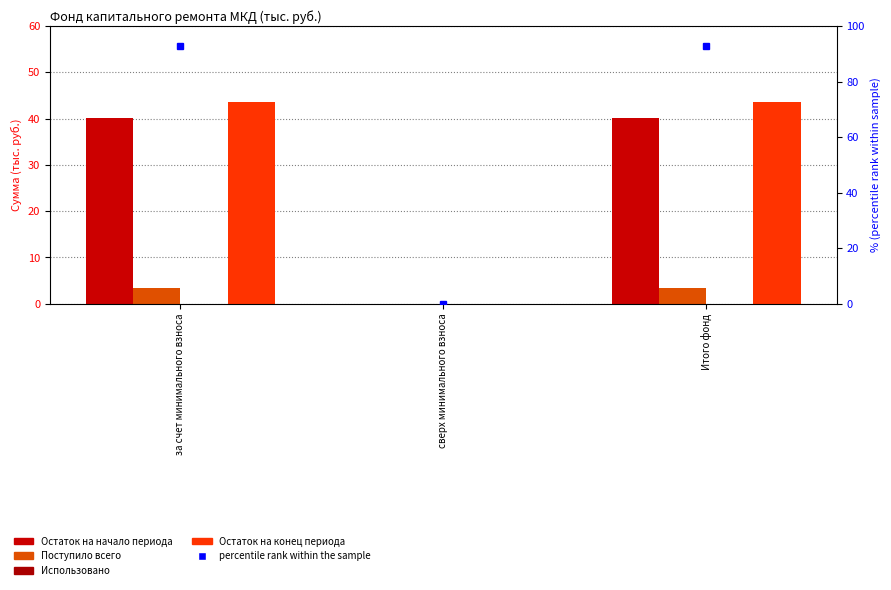

Count the number of data series in this chart.

4